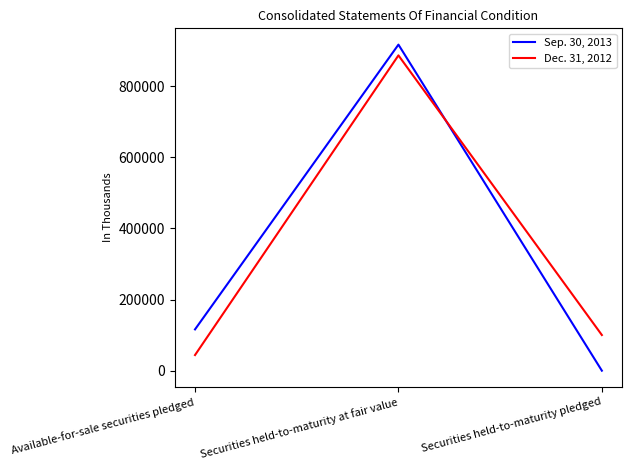

What is the sum of all Dec. 31, 2012 values?

1030998